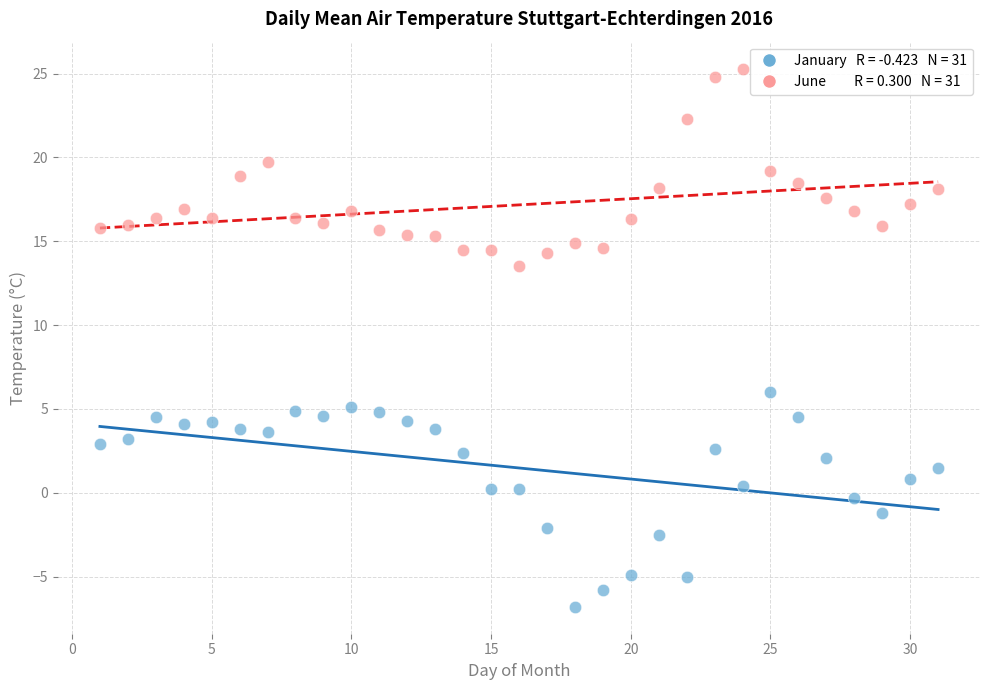

Across all series, what Y value is closest to 9?

6.0